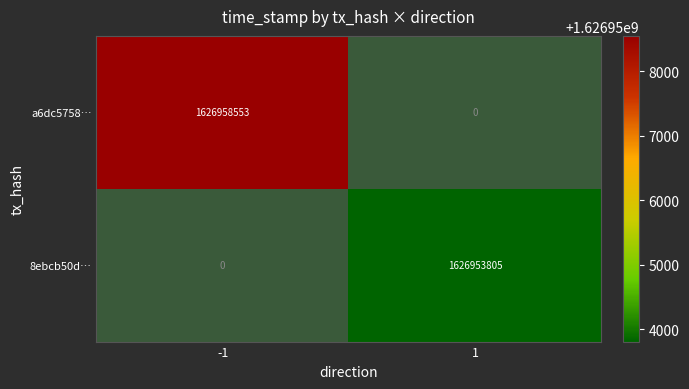

Reading right to left, what are all the values shown in this chart?

a6dc5758…: 1=0	-1=1626958553
8ebcb50d…: 1=1626953805	-1=0